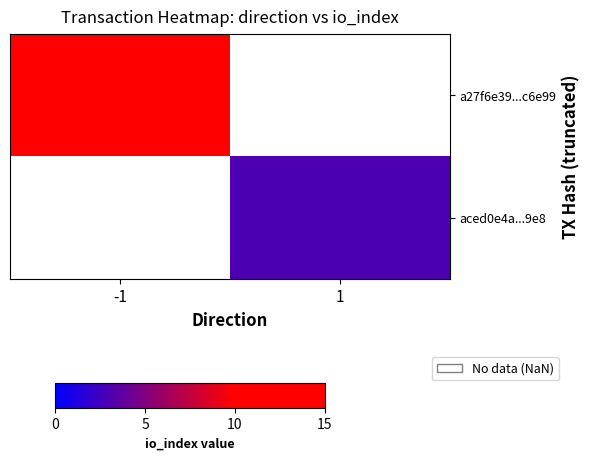

Where is a27f6e39...c6e99 nearest to the value 13?

-1